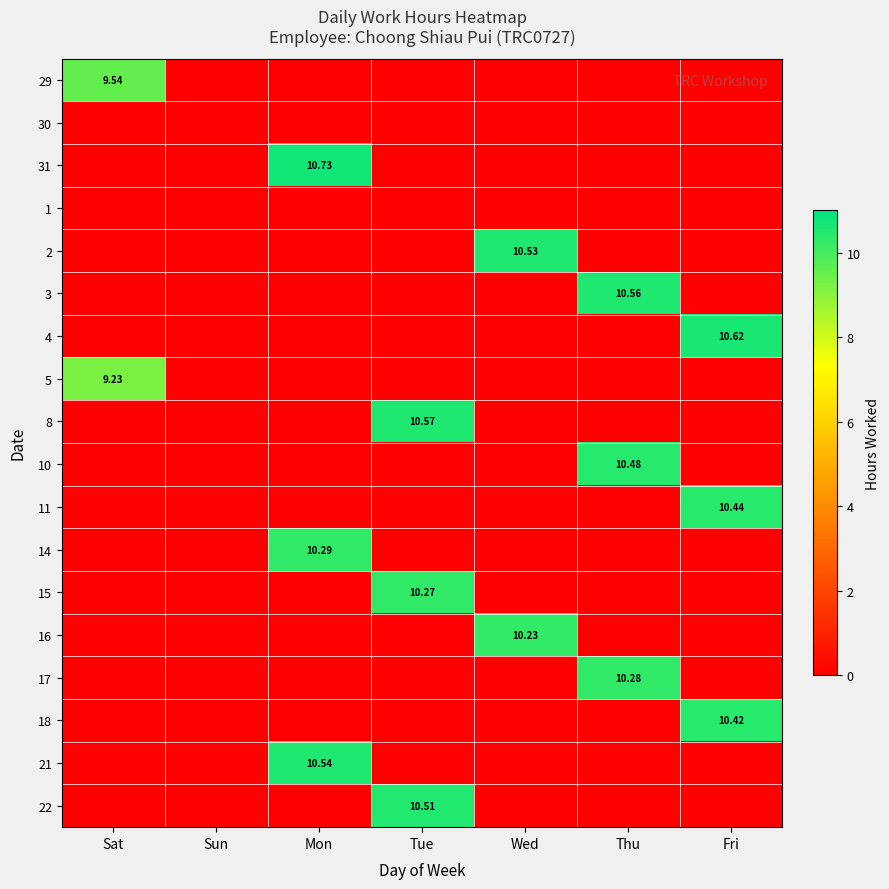

Is the value of 4 at Thu greater than the value of 8 at Wed?

No